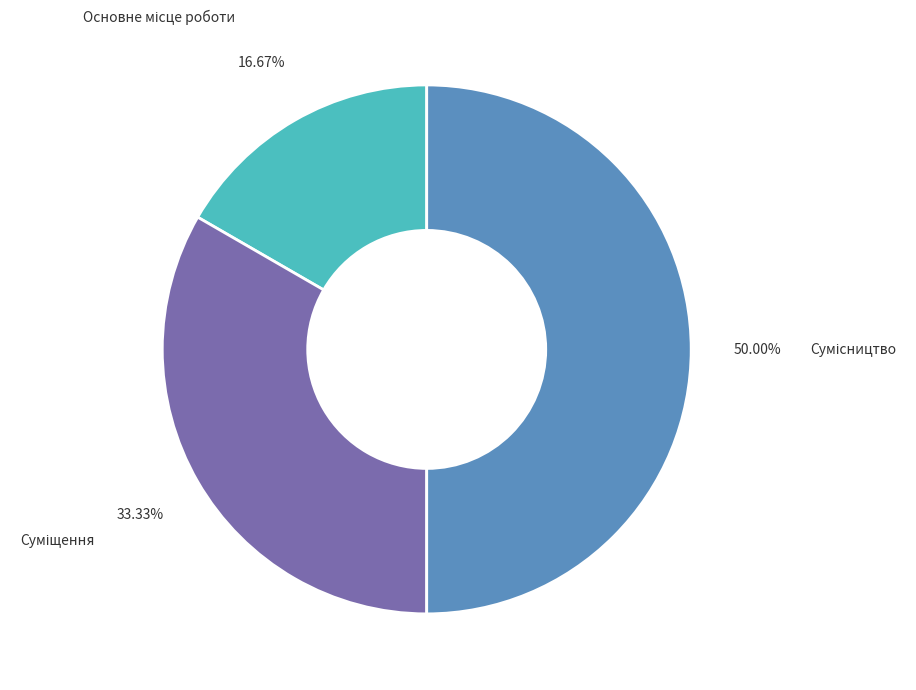

To the nearest percent, what portion does Основне місце роботи represent?

17%